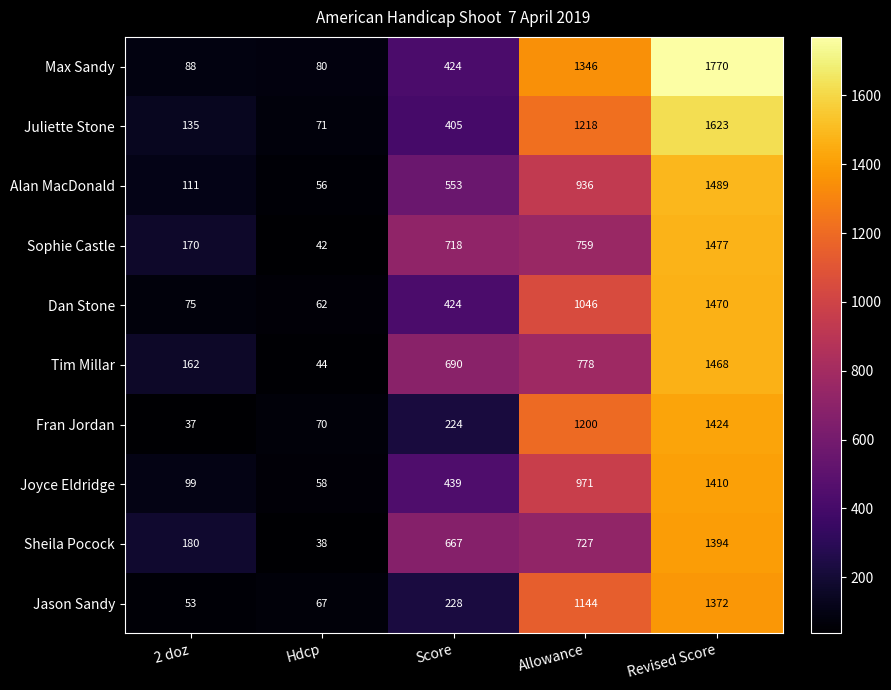

The Sheila Pocock series shows 1242 at Allowance. True or false?

False